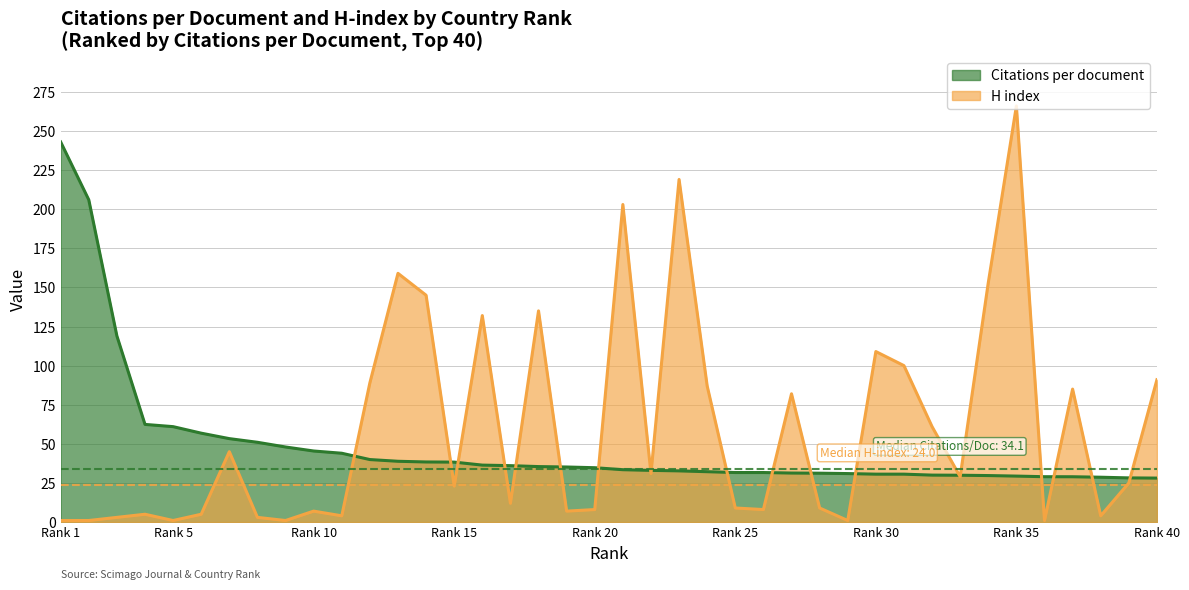

True or false: H index has a value of 8.0 at Rank 20.

True